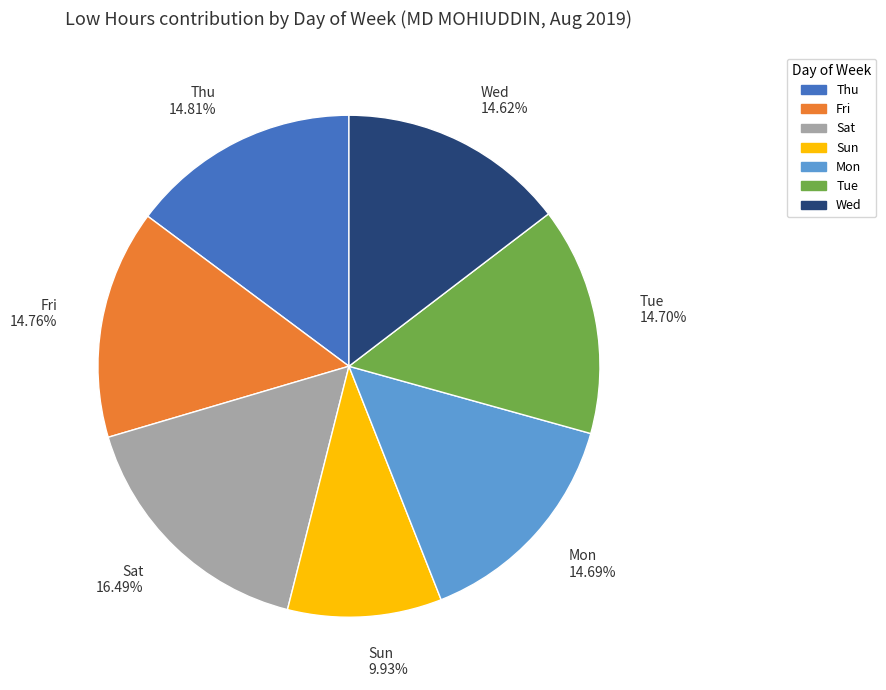

To the nearest percent, what is the average slice percentage?

14%